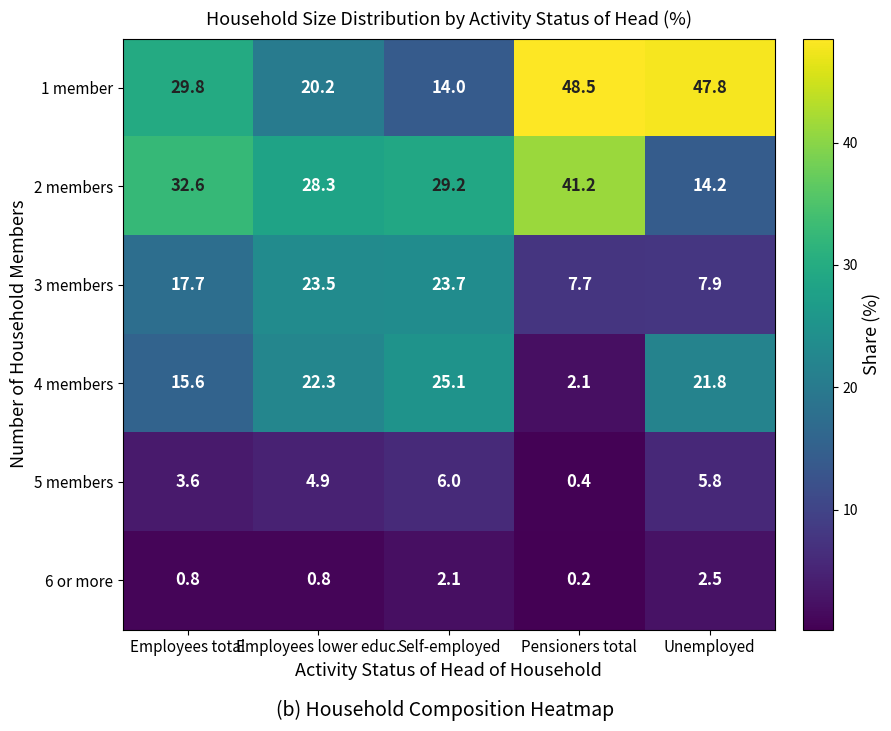

What is the total value across all series at Employees total?

100.1